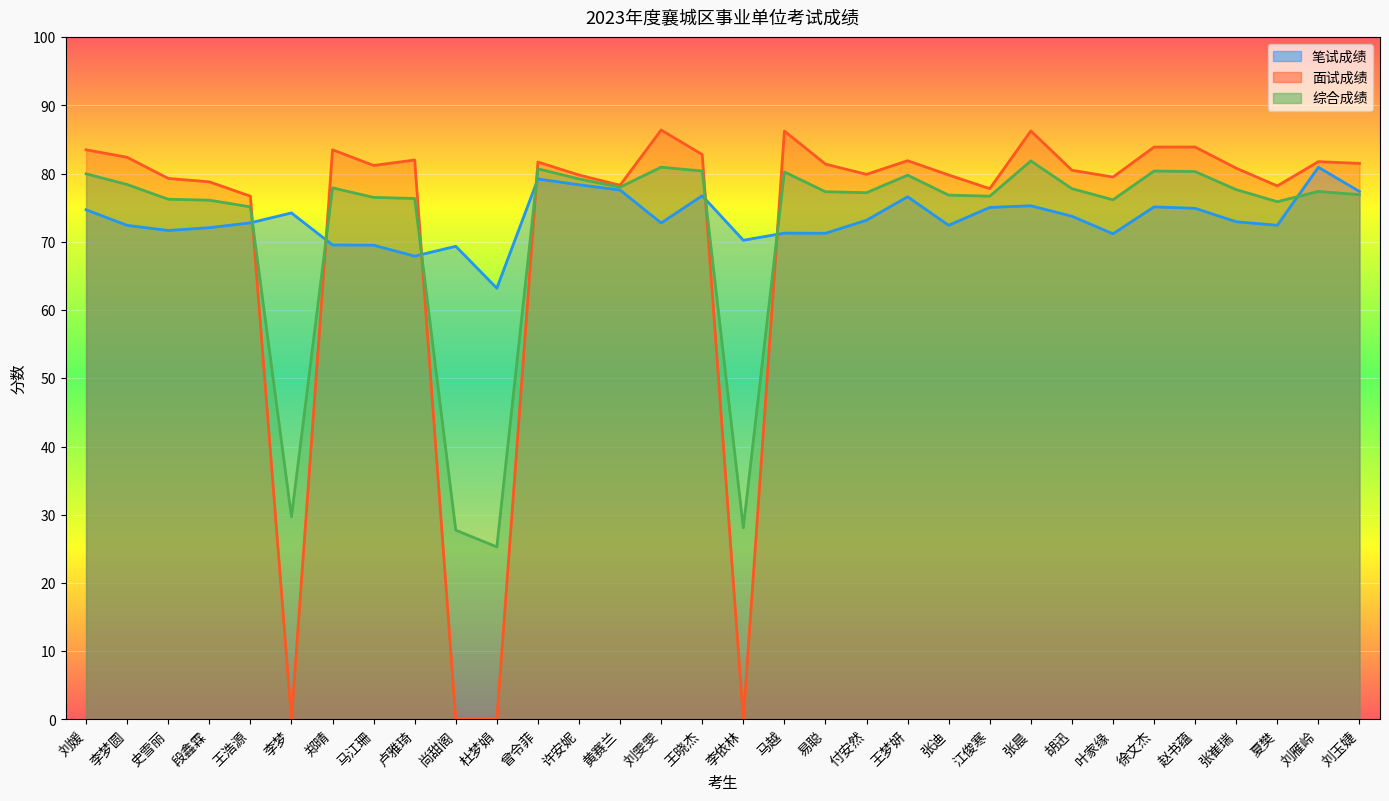

Reading left to right, what are all the values shown in this chart?

笔试成绩: 刘媛=74.7	李梦圆=72.4	史雪丽=71.7	段鑫霖=72.1	王浩源=72.8	李梦=74.2	郑晴=69.5	马江珊=69.5	卢雅琦=67.9	尚甜阁=69.3	杜梦娟=63.2	曾令菲=79.2	许安妮=78.4	黄赛兰=77.6	刘雯雯=72.8	王晓杰=76.8	李依林=70.2	马越=71.3	易聪=71.3	付安然=73.2	王梦妍=76.6	张迪=72.4	江俊寒=75.0	张晨=75.3	胡迅=73.8	叶家缘=71.2	徐文杰=75.1	赵书蕴=74.9	张崔瑞=73.0	夏樊=72.4	刘雁岭=80.9	刘玉婕=77.4
面试成绩: 刘媛=83.5	李梦圆=82.4	史雪丽=79.3	段鑫霖=78.8	王浩源=76.7	李梦=0.0	郑晴=83.5	马江珊=81.2	卢雅琦=82.0	尚甜阁=0.0	杜梦娟=0.0	曾令菲=81.7	许安妮=79.8	黄赛兰=78.3	刘雯雯=86.4	王晓杰=82.8	李依林=0.0	马越=86.2	易聪=81.4	付安然=79.9	王梦妍=81.9	张迪=79.8	江俊寒=77.8	张晨=86.3	胡迅=80.5	叶家缘=79.5	徐文杰=83.9	赵书蕴=83.9	张崔瑞=80.8	夏樊=78.2	刘雁岭=81.8	刘玉婕=81.5
综合成绩: 刘媛=80.0	李梦圆=78.4	史雪丽=76.2	段鑫霖=76.1	王浩源=75.1	李梦=29.7	郑晴=77.9	马江珊=76.5	卢雅琦=76.4	尚甜阁=27.7	杜梦娟=25.3	曾令菲=80.7	许安妮=79.2	黄赛兰=78.0	刘雯雯=81.0	王晓杰=80.4	李依林=28.1	马越=80.3	易聪=77.3	付安然=77.2	王梦妍=79.8	张迪=76.8	江俊寒=76.7	张晨=81.9	胡迅=77.8	叶家缘=76.2	徐文杰=80.4	赵书蕴=80.3	张崔瑞=77.7	夏樊=75.9	刘雁岭=77.4	刘玉婕=76.9